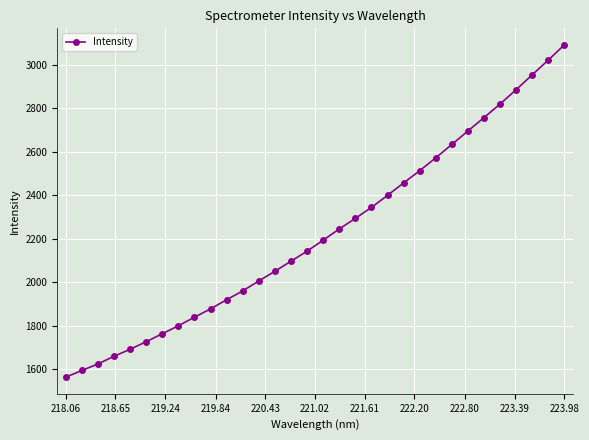

What is the value of the 12th point from the left?

1959.6